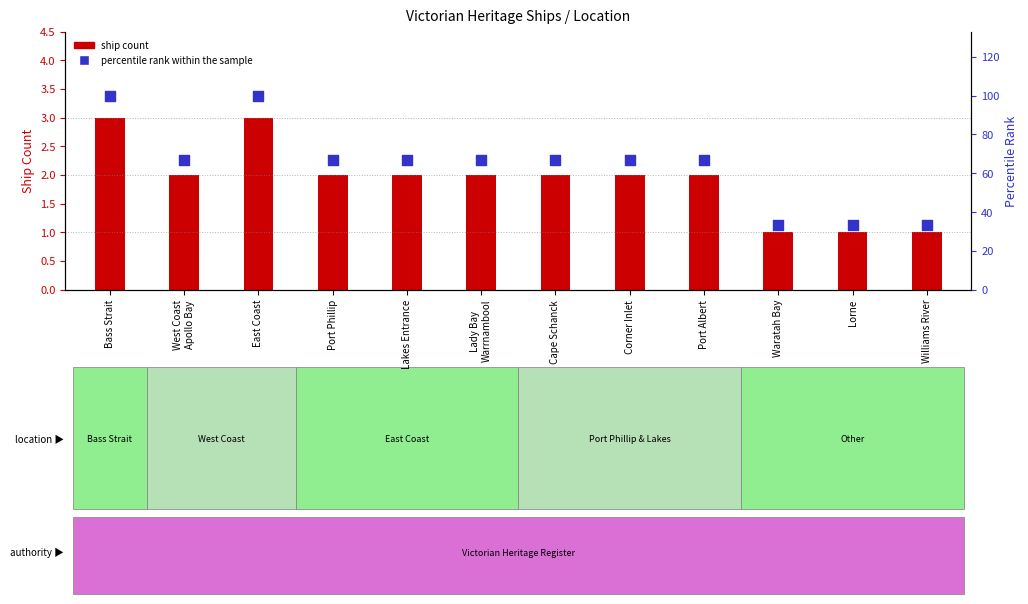

Which series has the largest total across all categories?

percentile rank within the sample